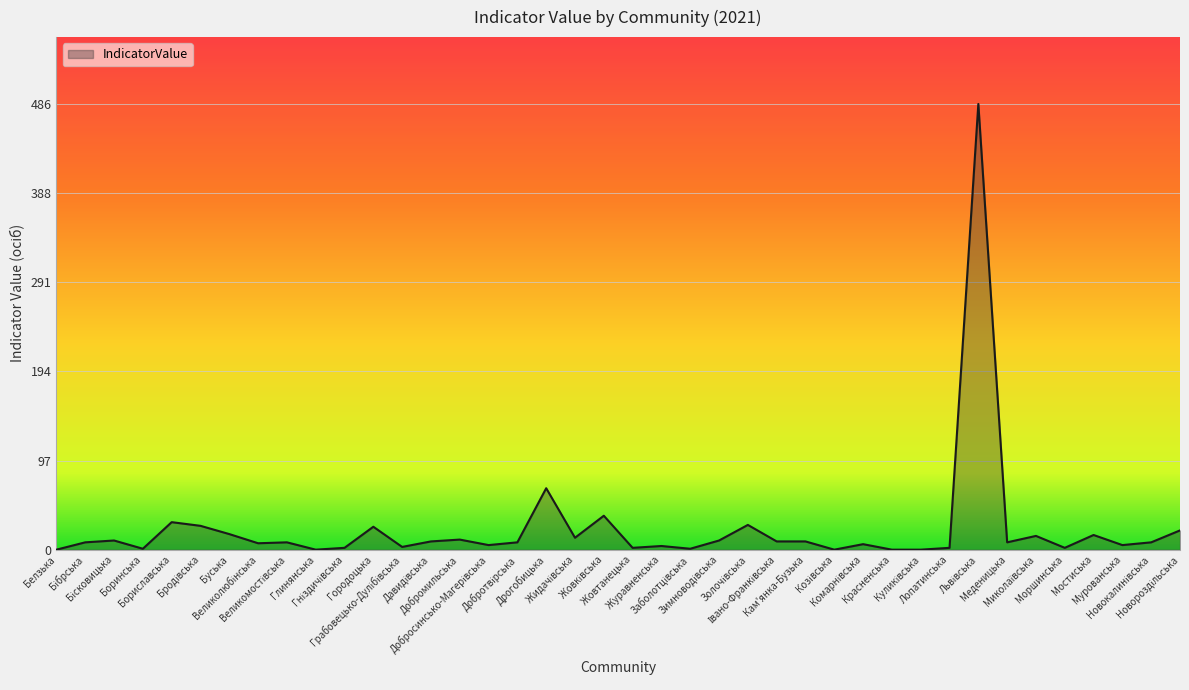

What is the difference between the maximum and minimum values?

486